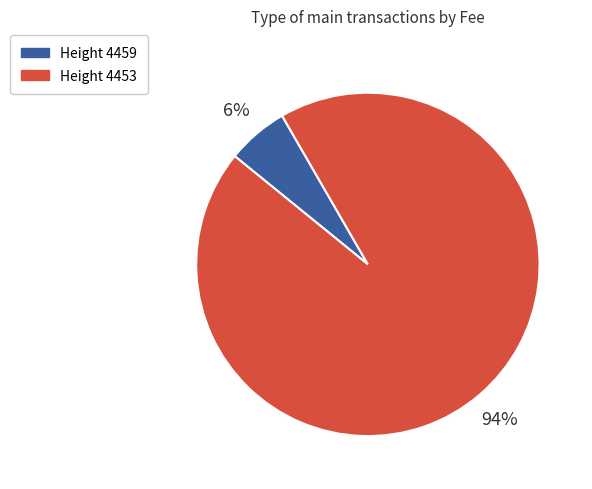

Count the number of slices in the pie.

2